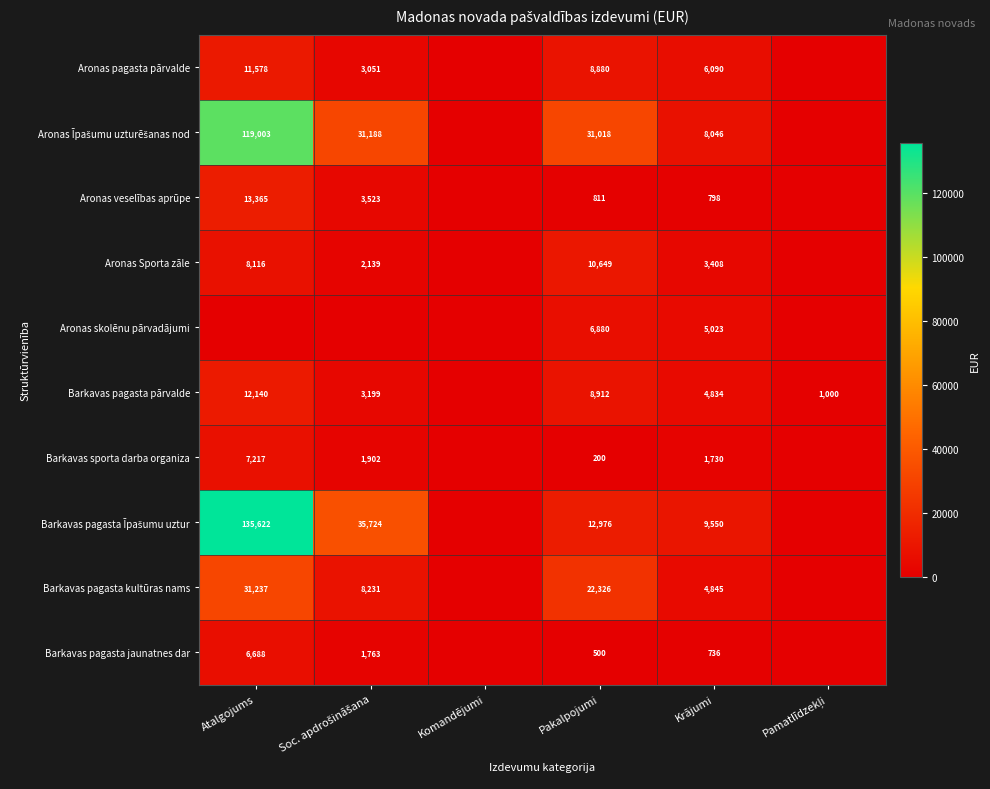

True or false: Aronas Sporta zāle has a value of 3408 at Krājumi.

True